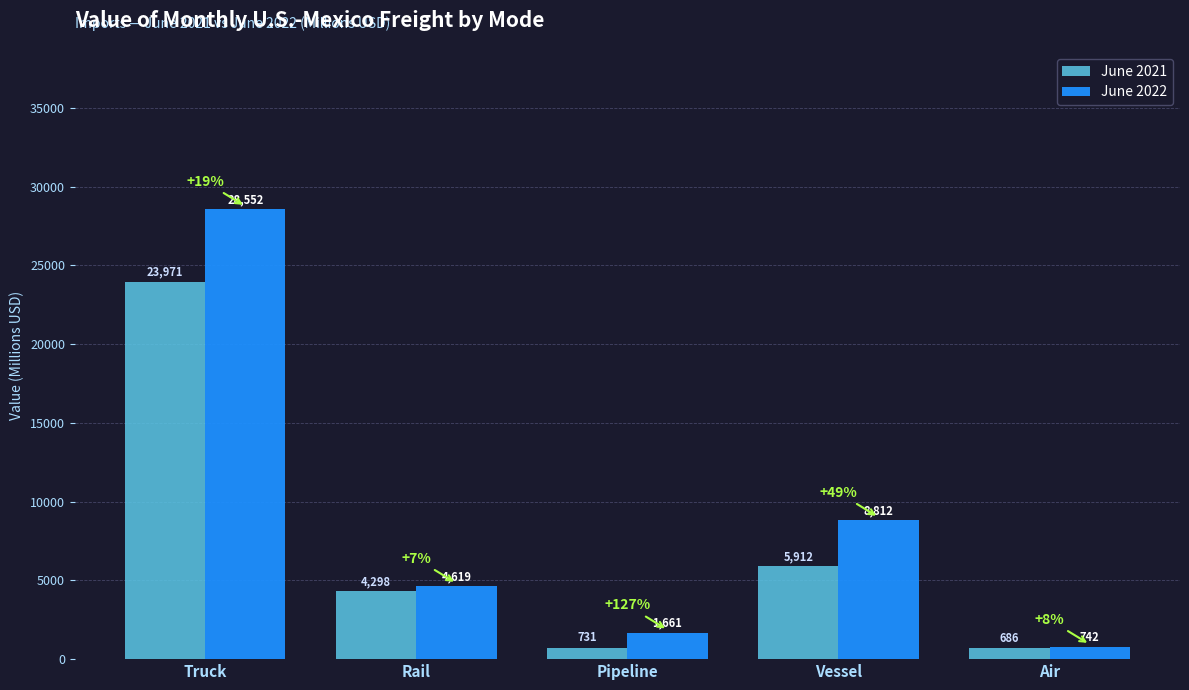

Which series changed the most between Pipeline and Air?

June 2022